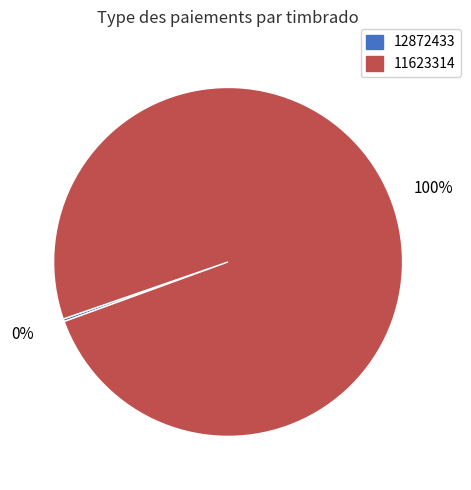

What is the largest slice in the pie chart?

11623314